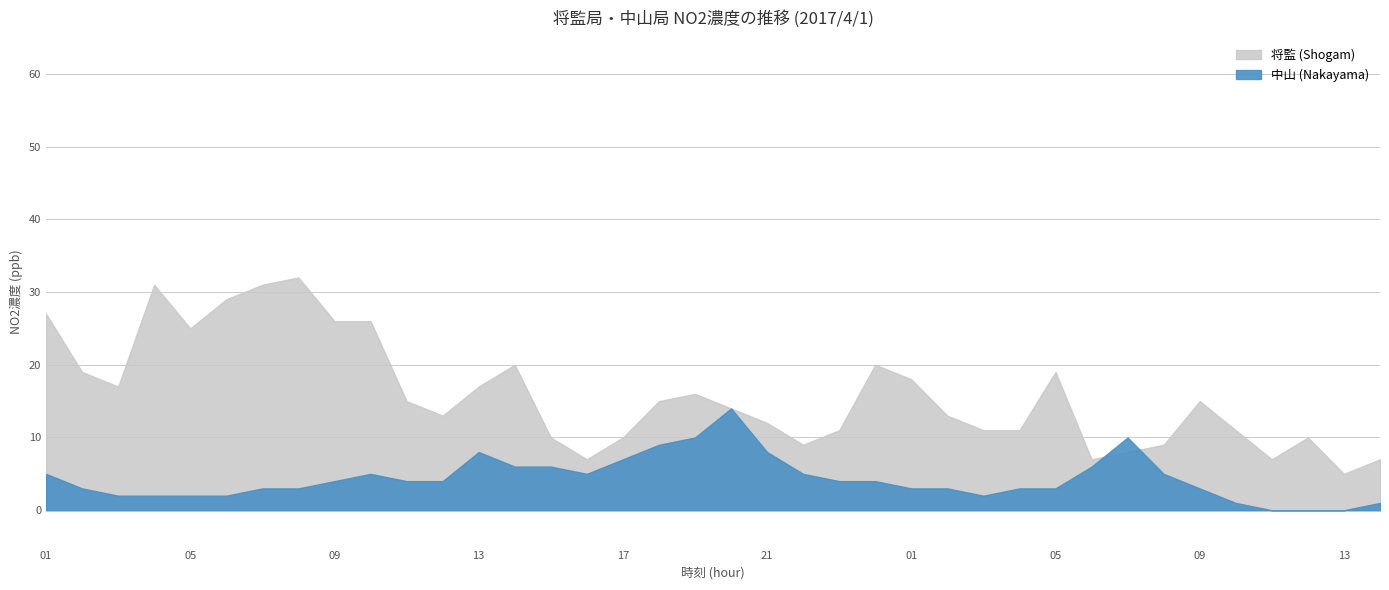

True or false: 中山 (Nakayama) has more than 0 points higher than both neighbors.

True